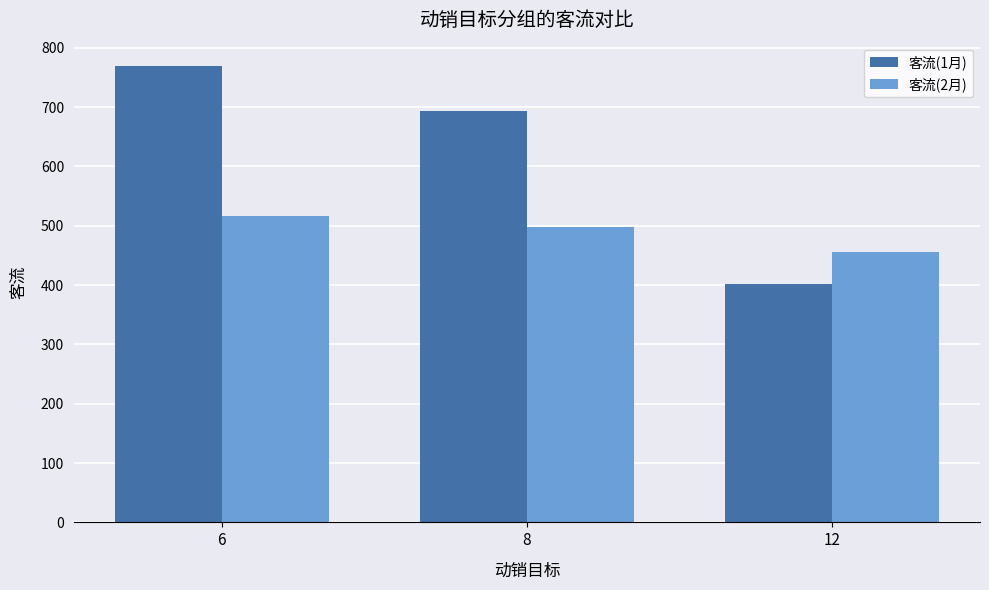

The value of 客流(1月) at 6 is 770. True or false?

True